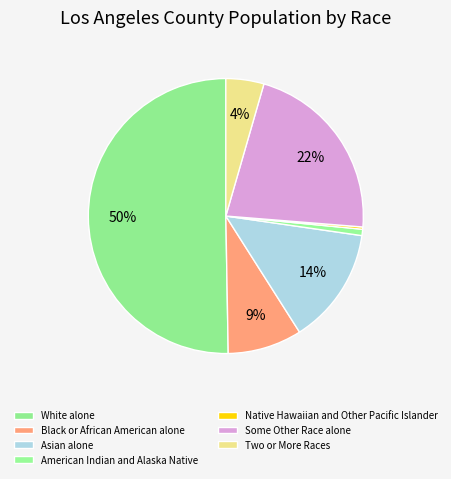

What is the ratio of the value at White alone to the value at Some Other Race alone?

2.3